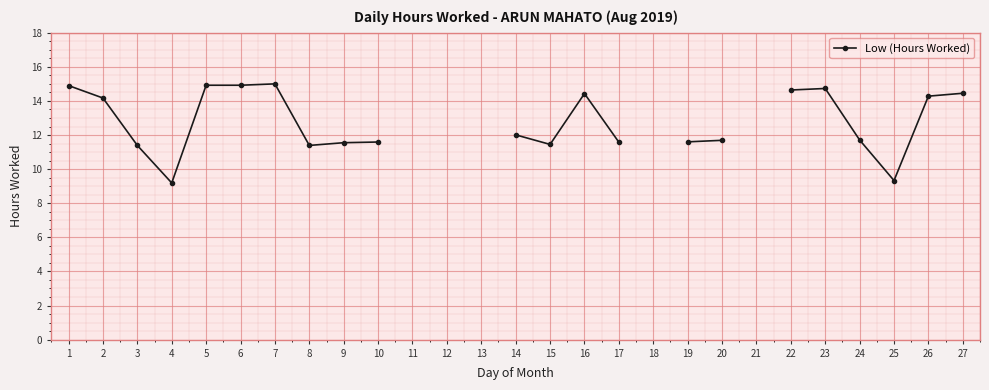

What is the difference between the maximum and minimum values?

5.8